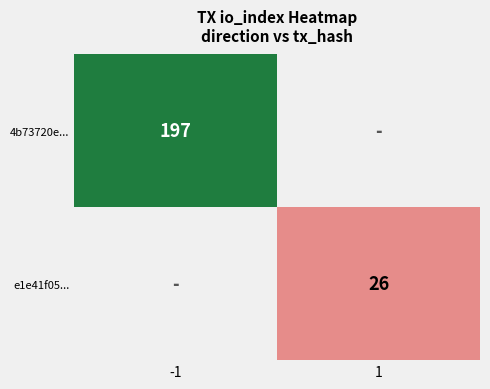

True or false: 4b73720e... has a value of 81 at -1.

False